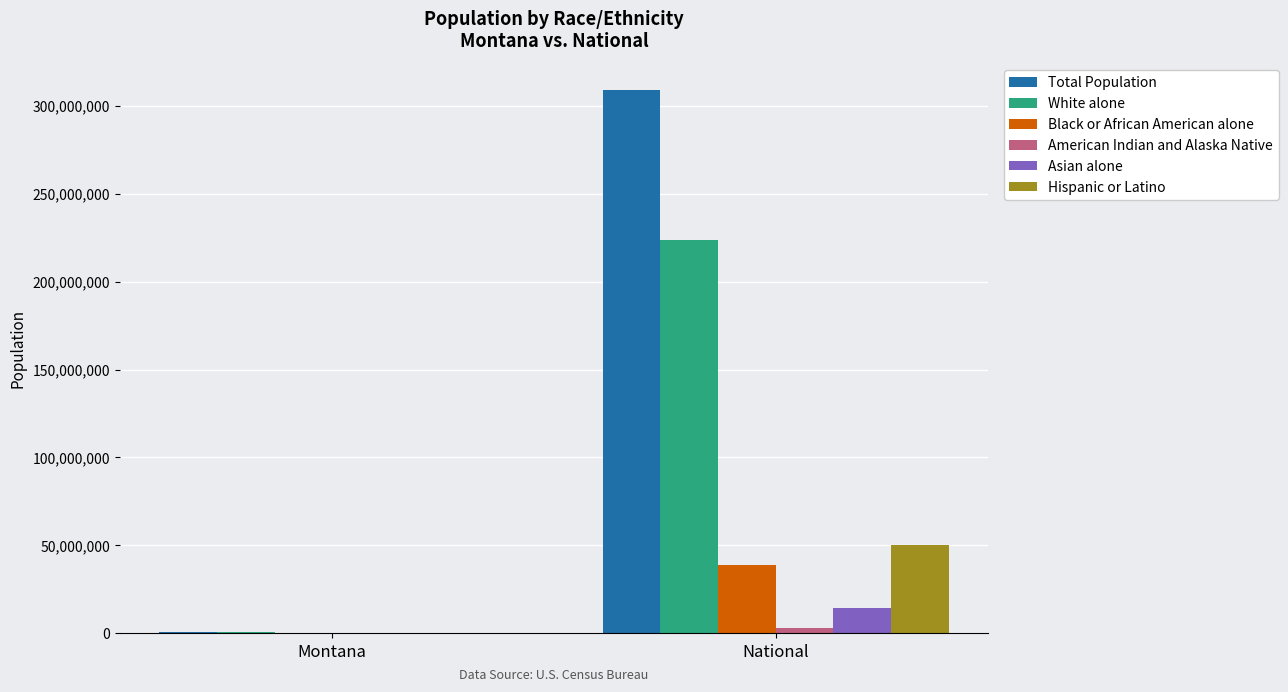

Which series has the largest range (max minus min)?

Total Population